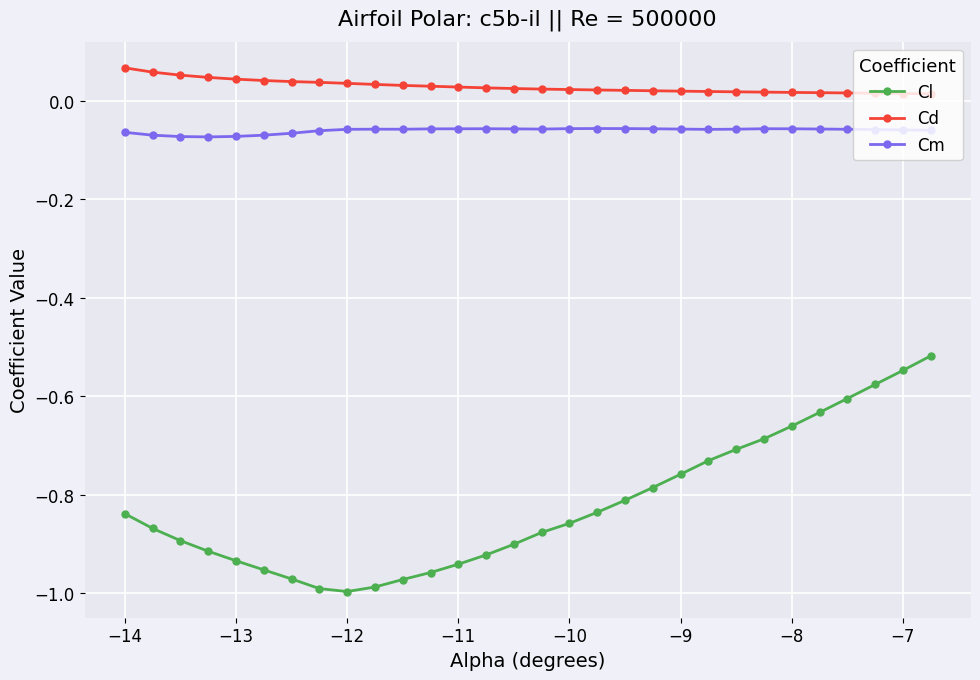

Which series has the largest total across all categories?

Cd